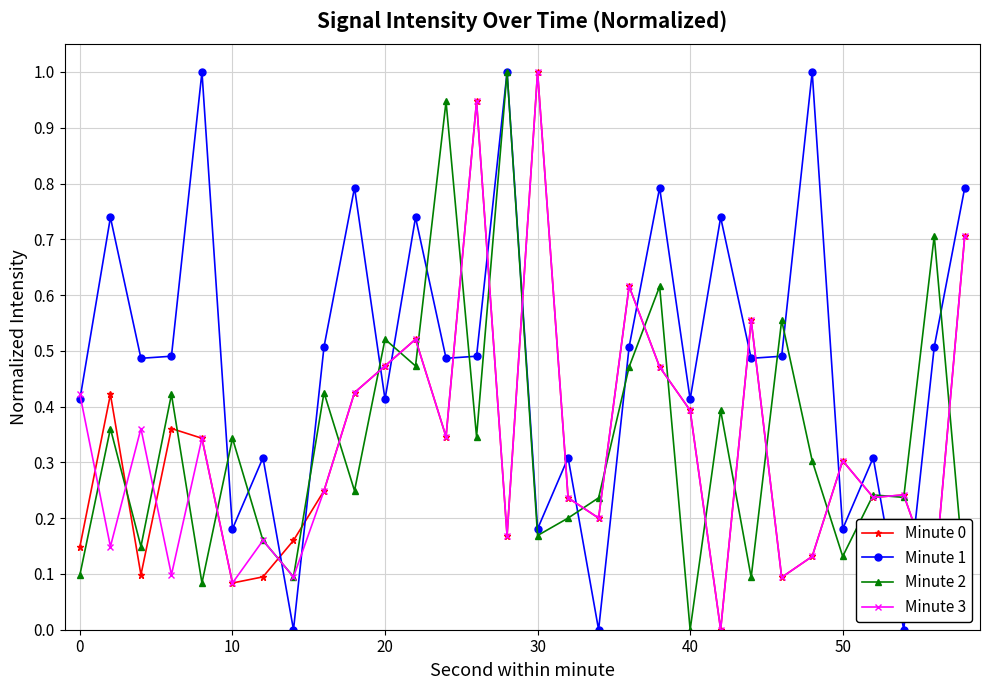

Which series has the largest total across all categories?

Minute 1